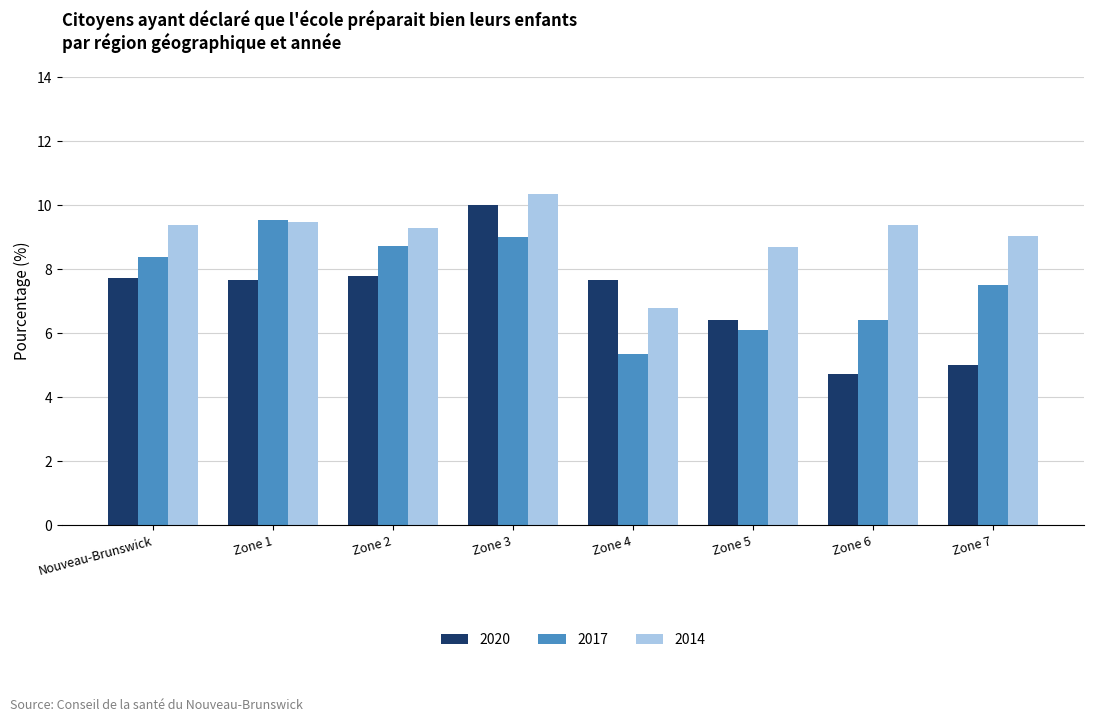

Reading left to right, transcribe all the data shown in this chart.

2020: 7.7	7.7	7.8	10.0	7.7	6.4	4.7	5.0
2017: 8.4	9.5	8.7	9.0	5.3	6.1	6.4	7.5
2014: 9.4	9.5	9.3	10.3	6.8	8.7	9.4	9.0